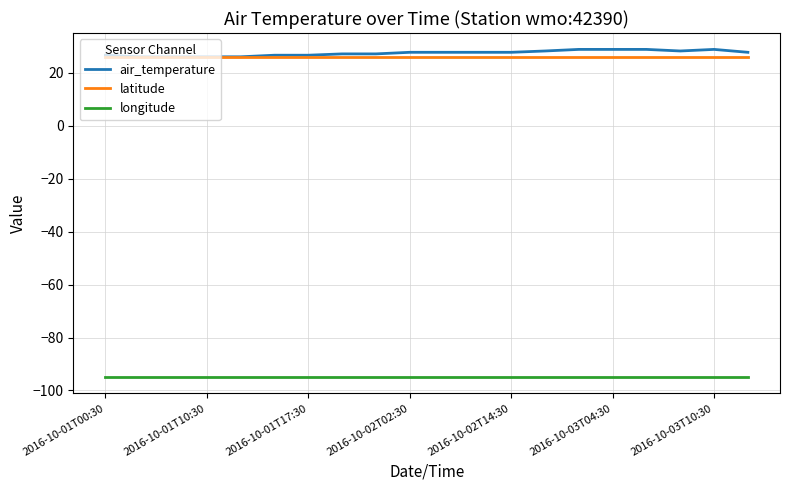

True or false: longitude and air_temperature cross at least once.

False